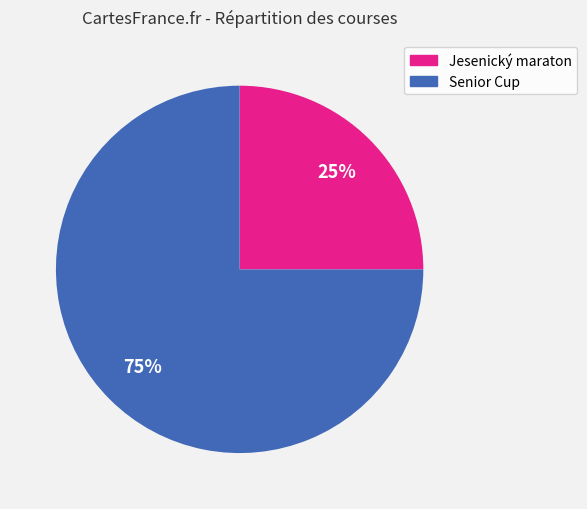

To the nearest percent, what is the difference between the largest and smallest slice percentages?

50%